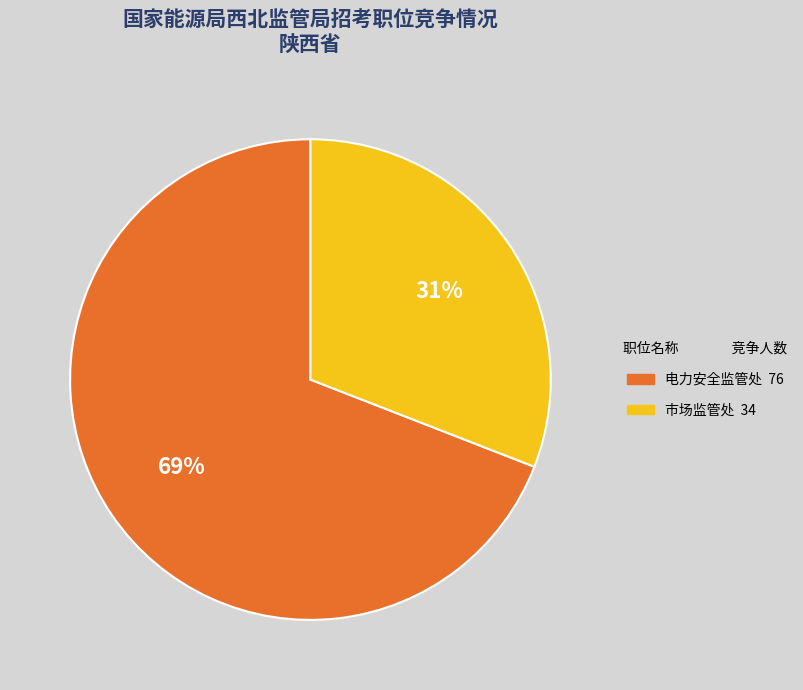

Is there any slice that represents more than half of the pie?

Yes